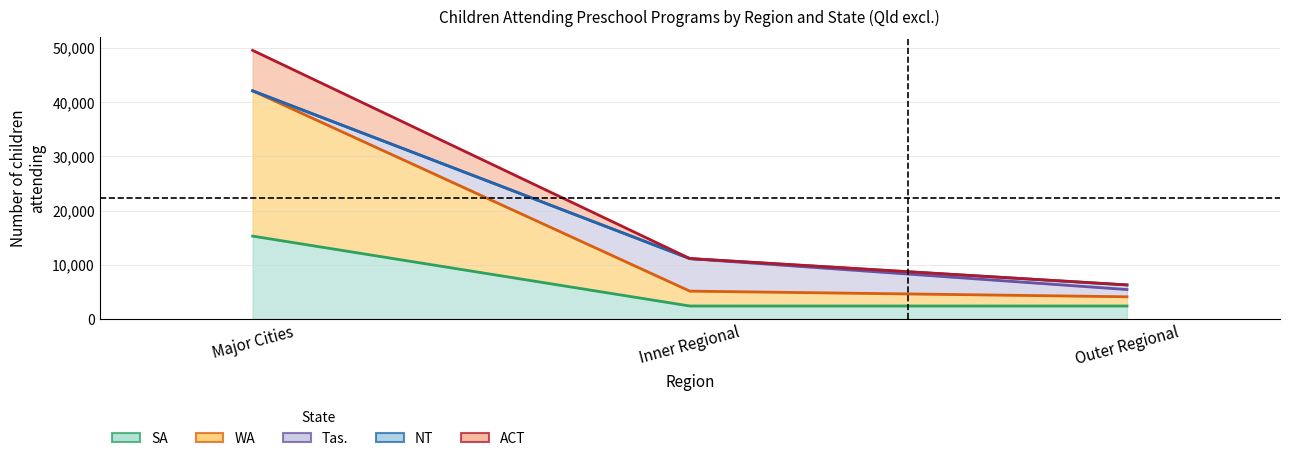

What is the sum of all SA values?

28879